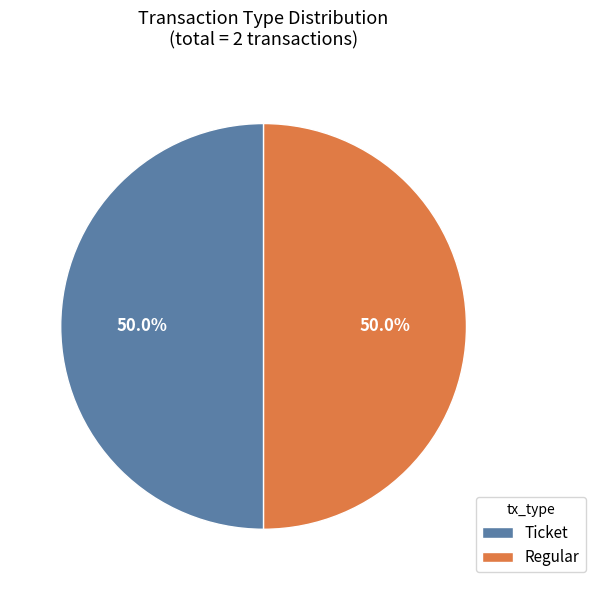

How many segments does this pie chart have?

2